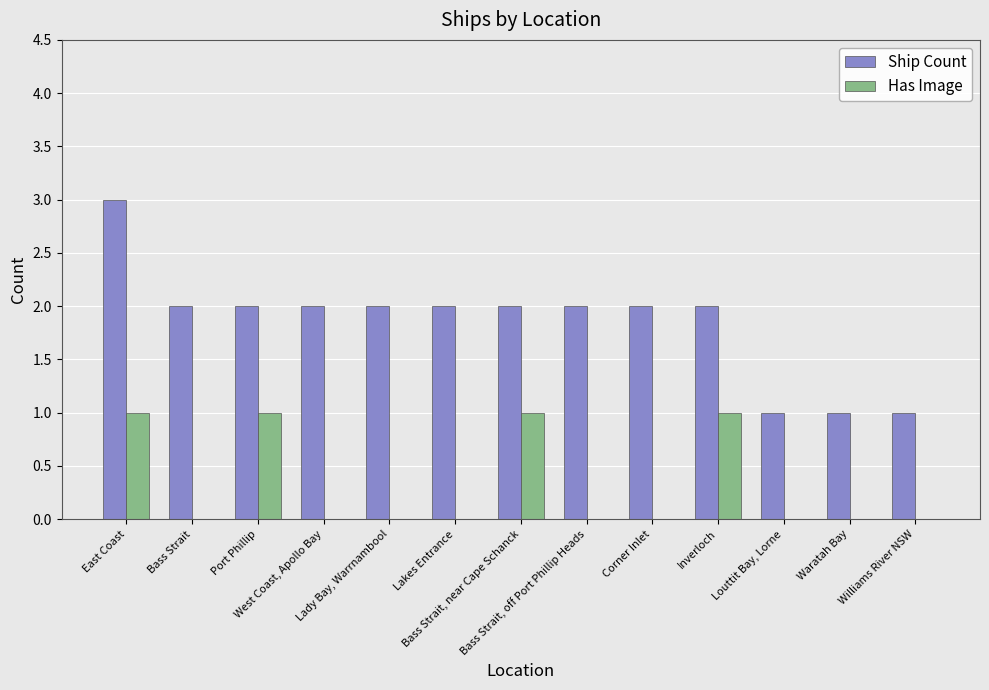

What is the highest value of the Ship Count series?

3